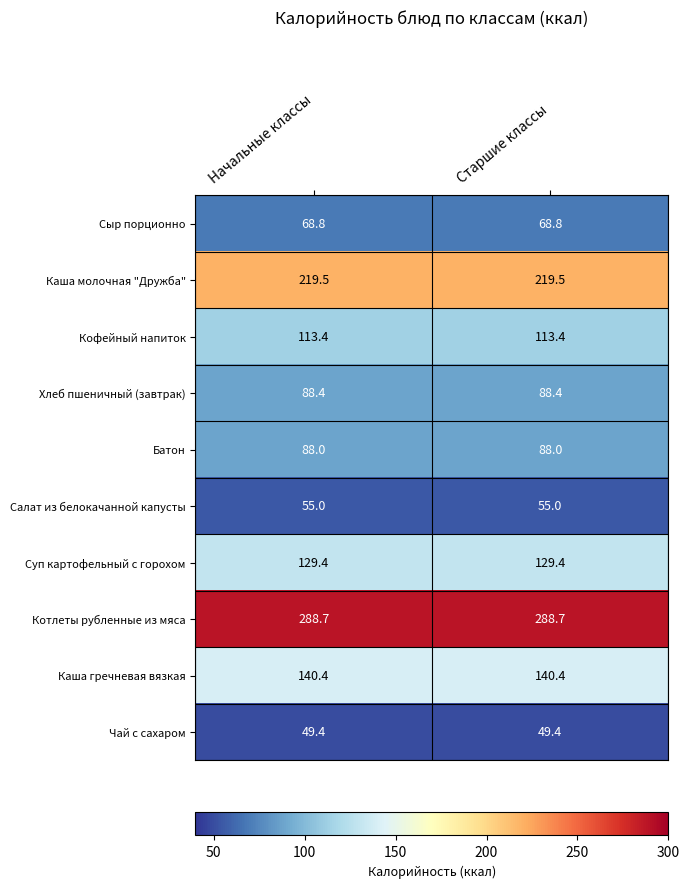

What is the total value across all series at Старшие классы?

1241.0